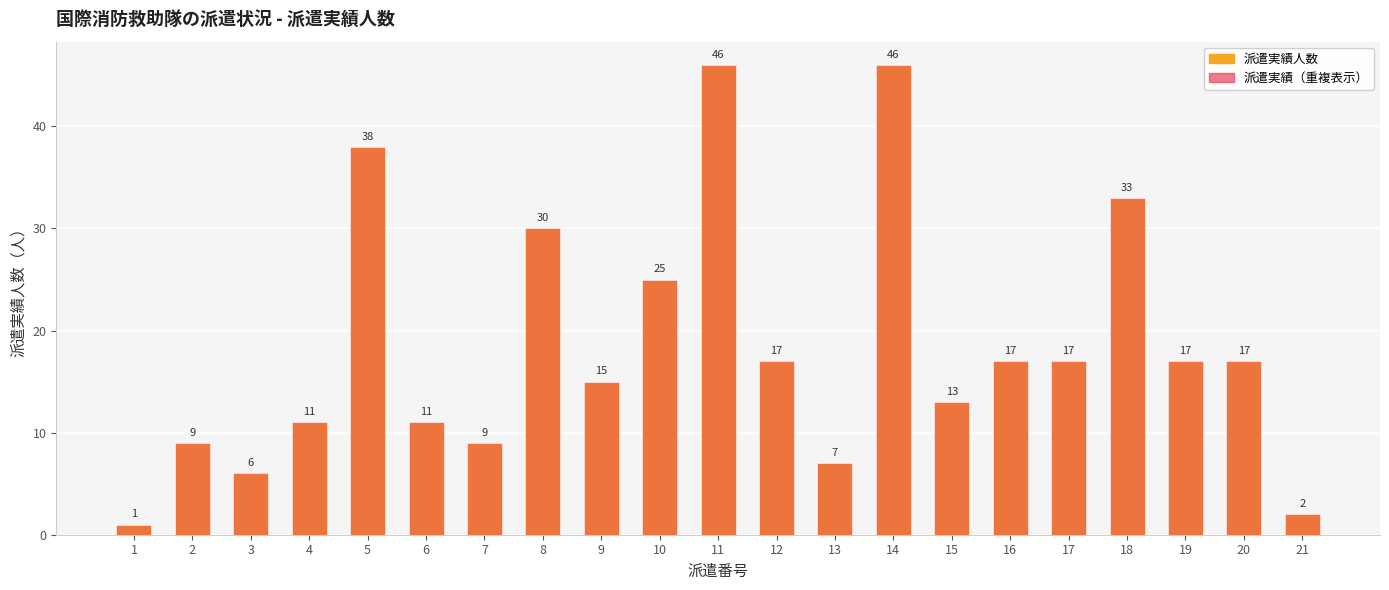

What is the total value across all series at 15?

26